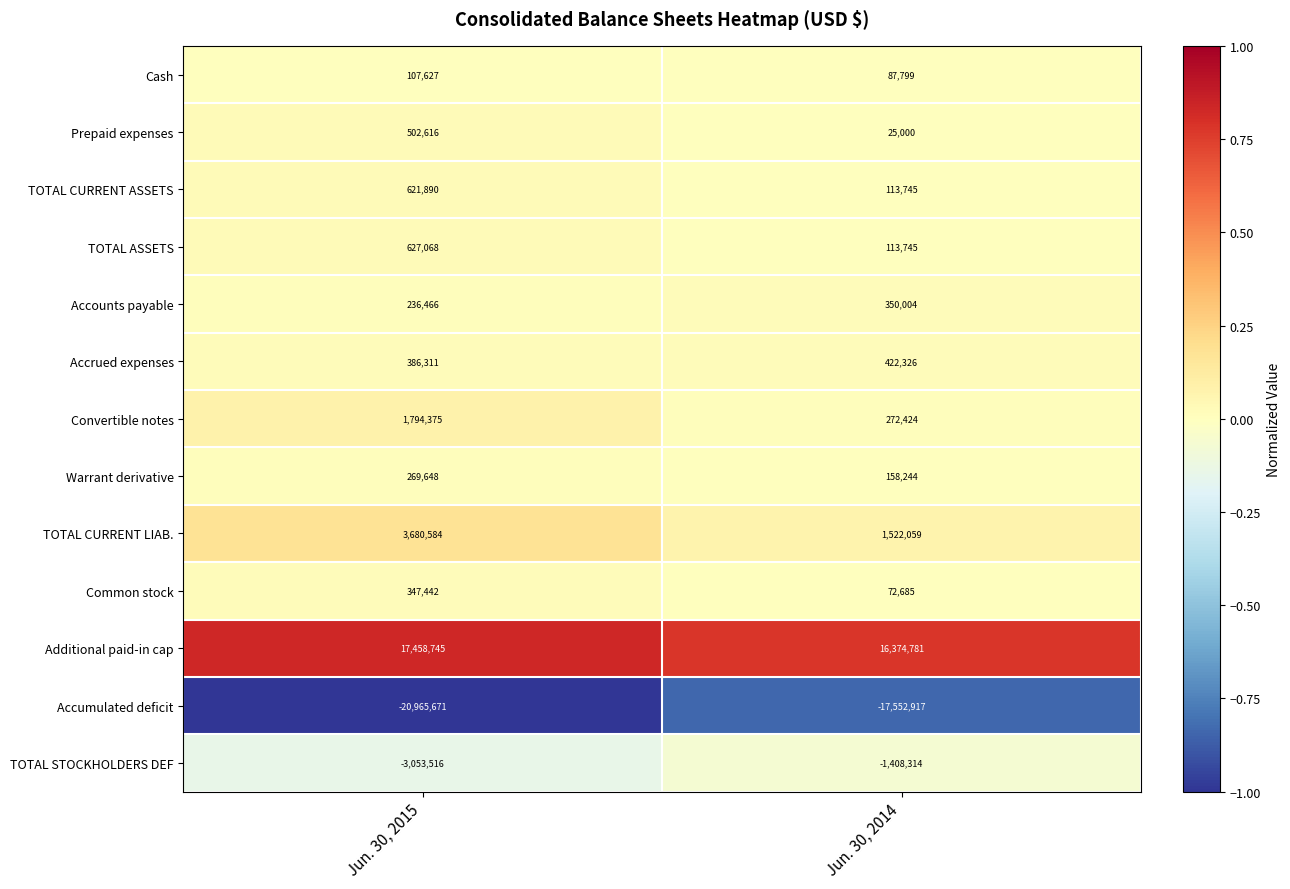

What is the maximum value shown in the chart?

17458745